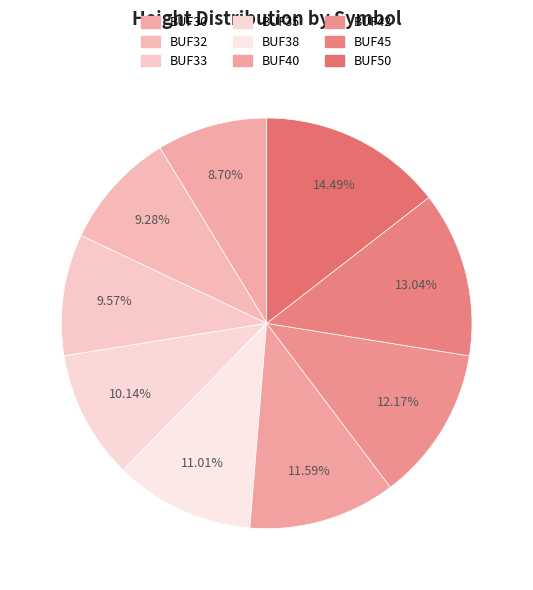

What percentage is the BUF33 slice, to the nearest percent?

10%